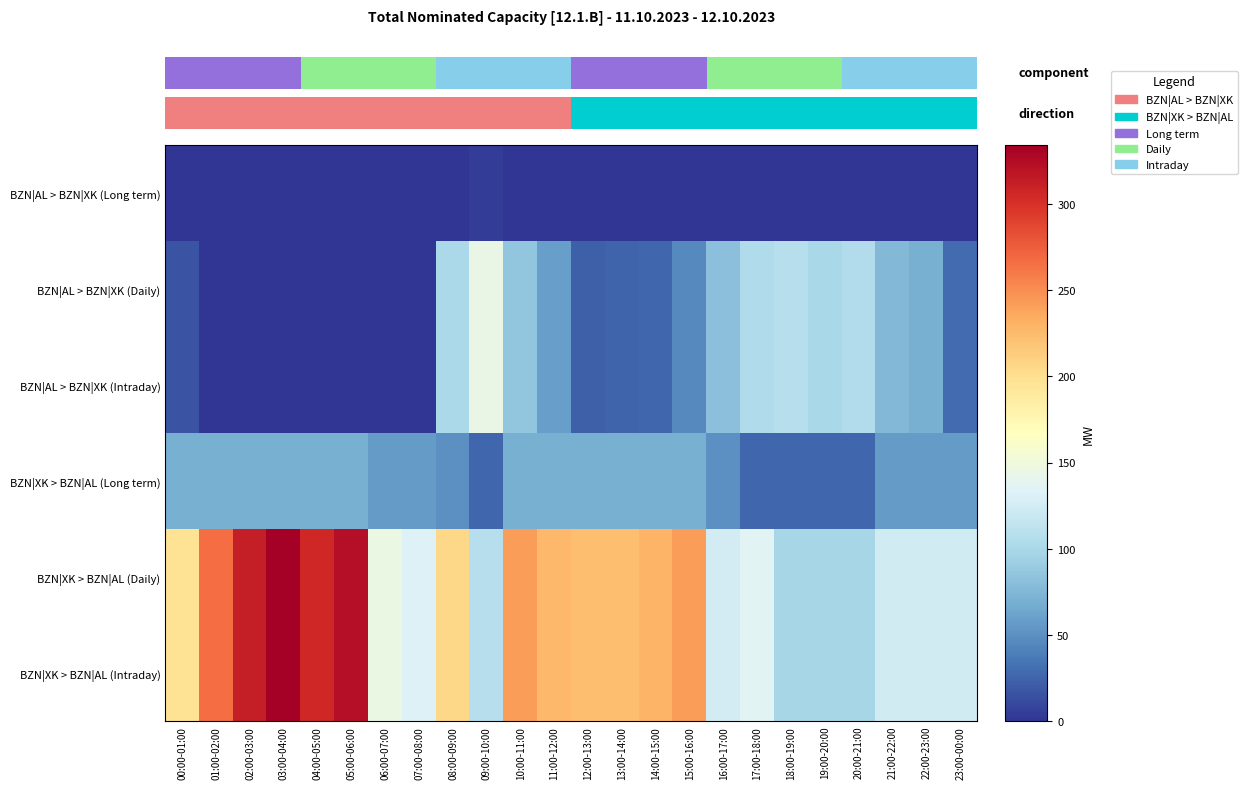

What is the average value of the BZN|XK > BZN|AL (Daily) series?

194